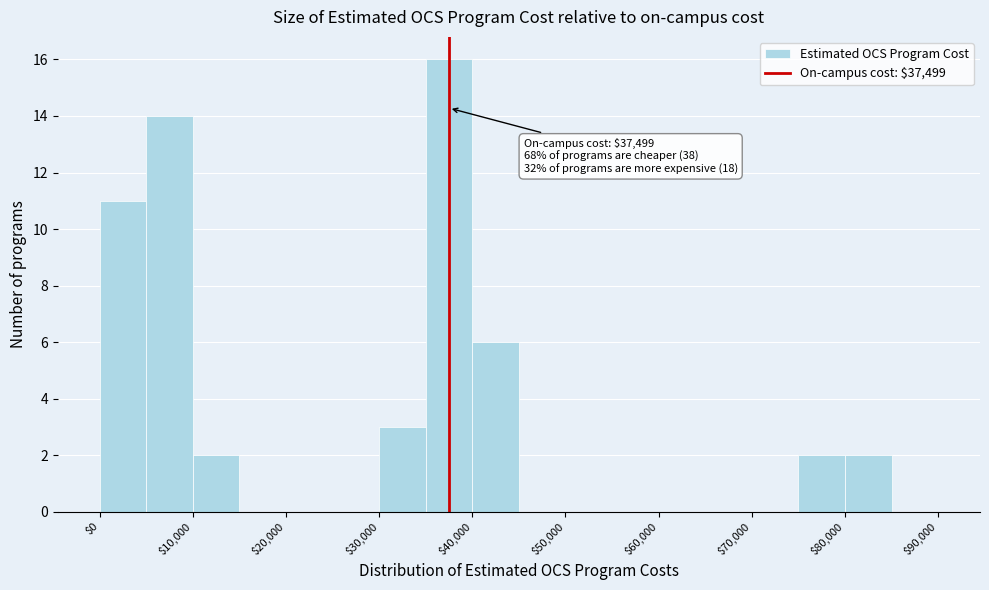

Which range on the x-axis has the tallest bar?

35000 to 40000